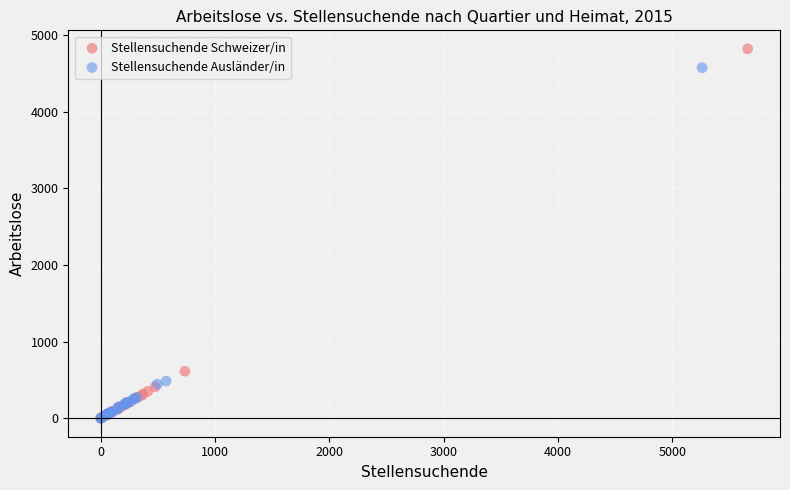

Which series reaches the maximum Y coordinate?

Stellensuchende Schweizer/in